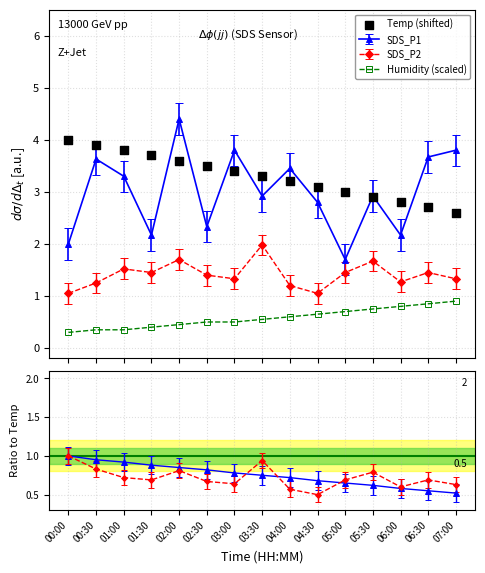

Between 05:30 and 07:00, which is larger?

05:30